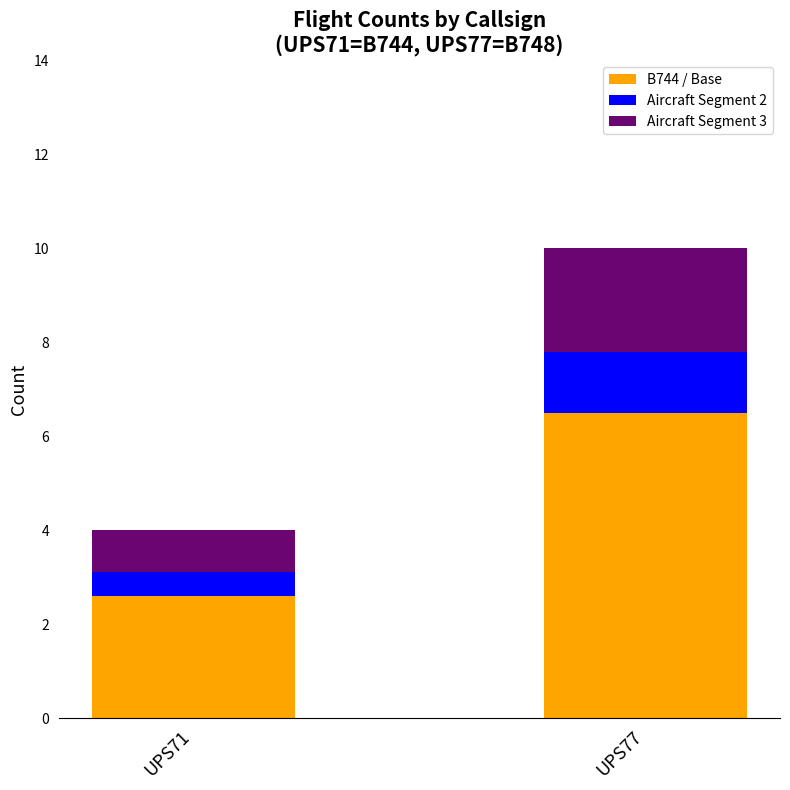

At which category is the sum across all series the highest?

UPS77